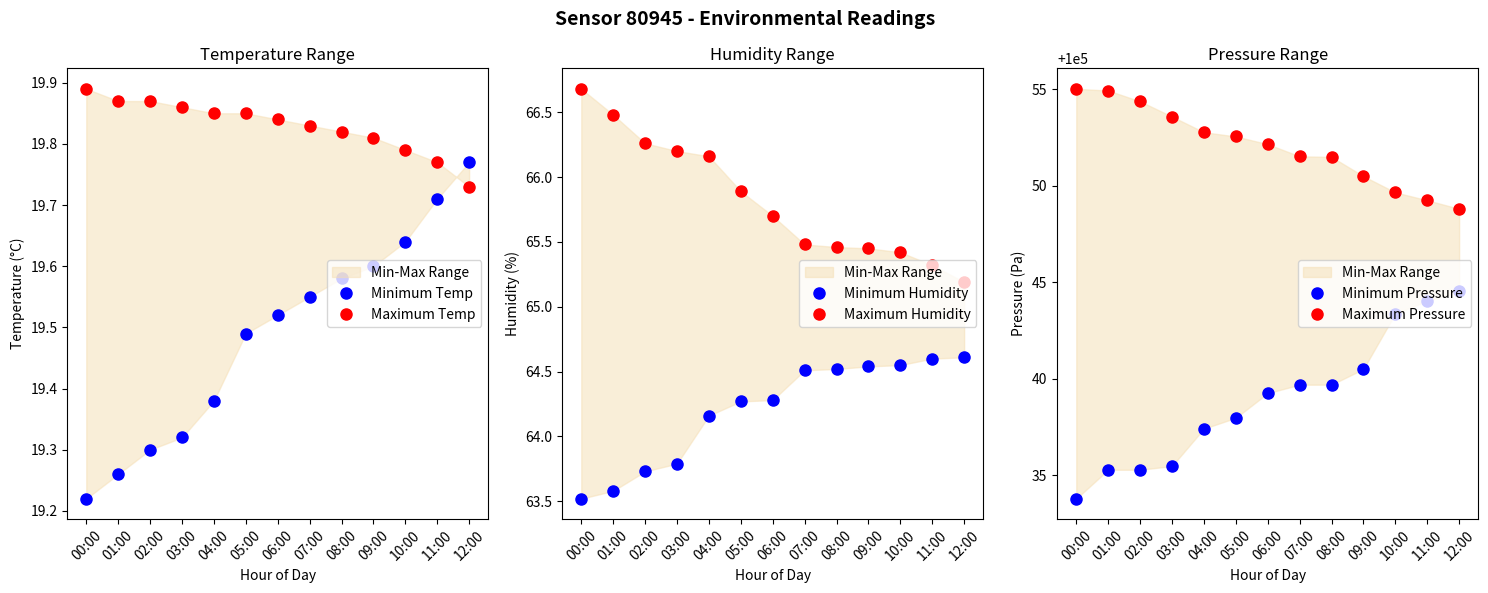

Where is Maximum Humidity nearest to the value 65?

12:00